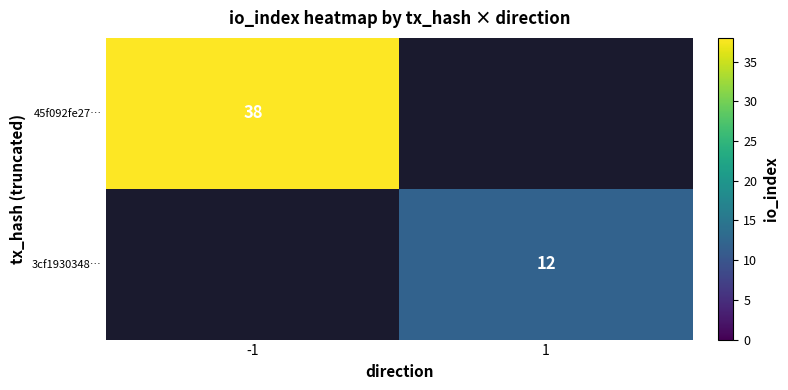

Count the number of data series in this chart.

2